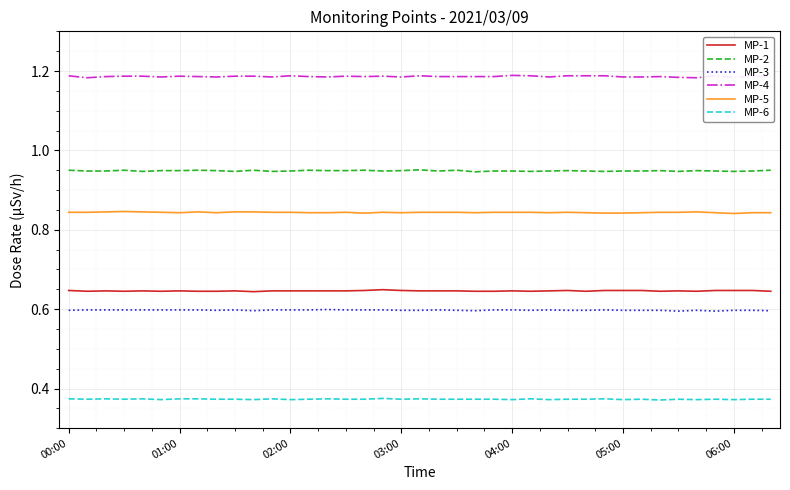

List the series in order of their peak value, highest first.

MP-4, MP-2, MP-5, MP-1, MP-3, MP-6